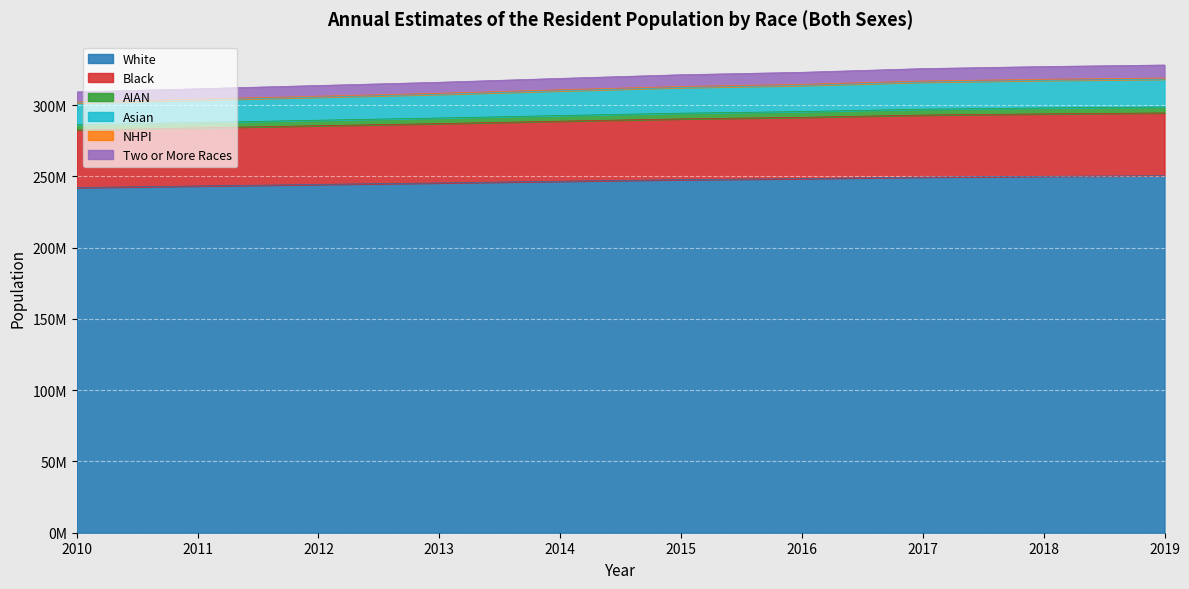

What is the value of the AIAN point at the 7th from the left?

295557872